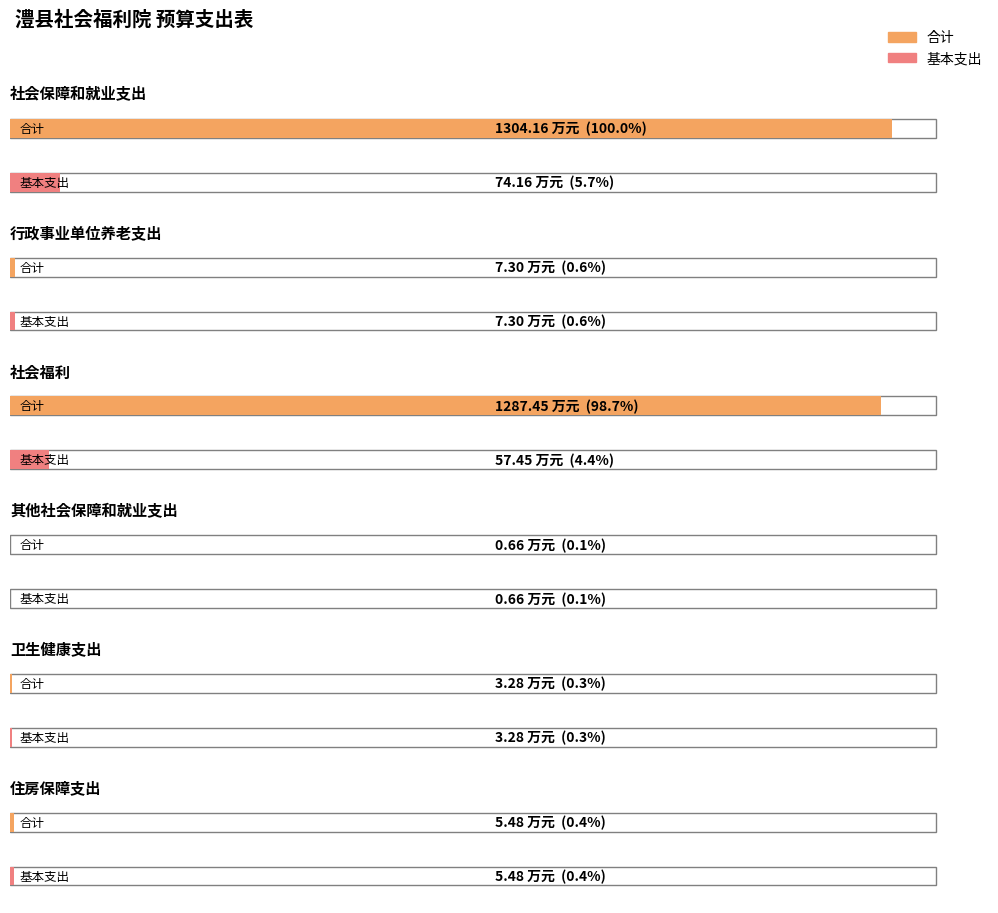

What is the label of the 3rd bar from the right?

其他社会保障和就业支出